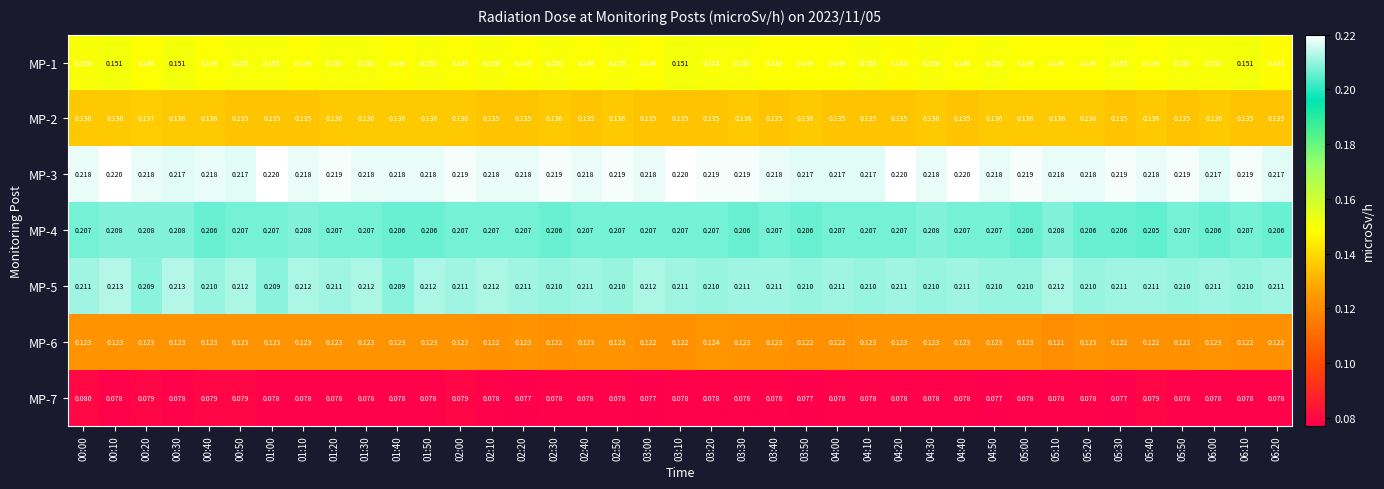

What is the total value across all series at 02:00?

1.1